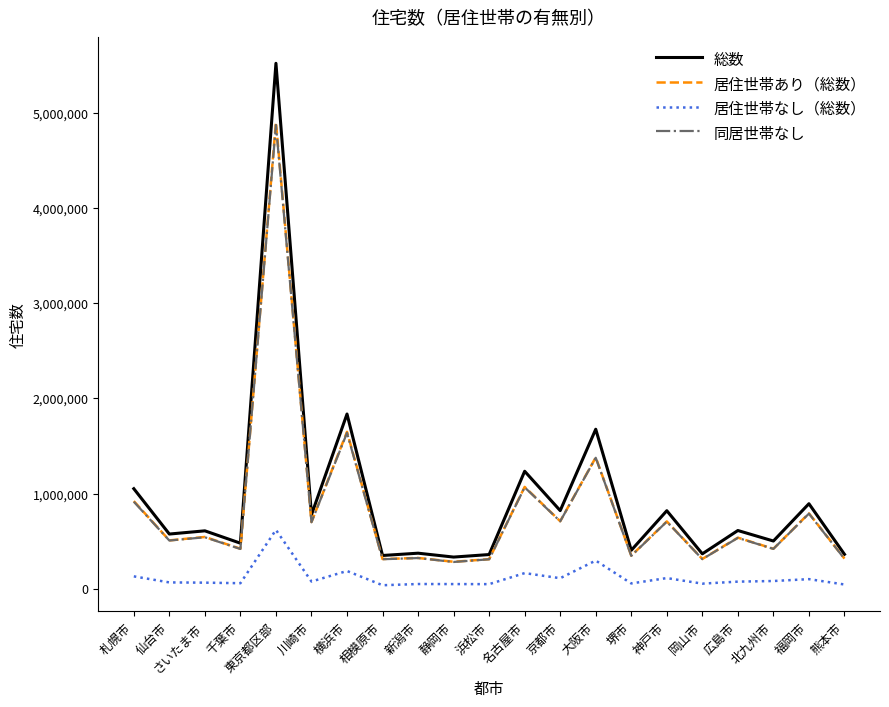

True or false: 同居世帯なし and 居住世帯なし（総数） cross at least once.

False